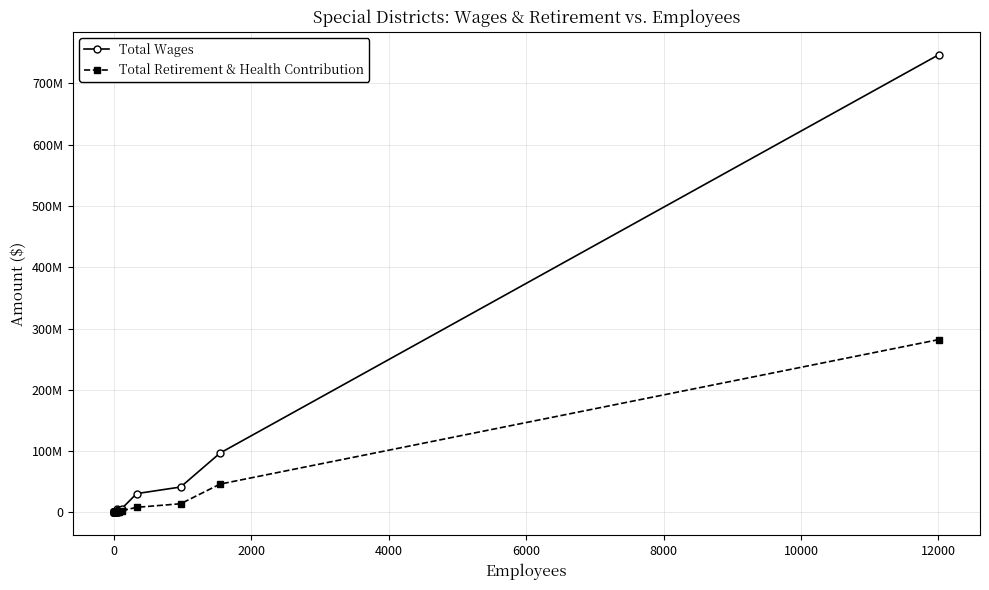

Is this an area chart (filled region under the line)?

No